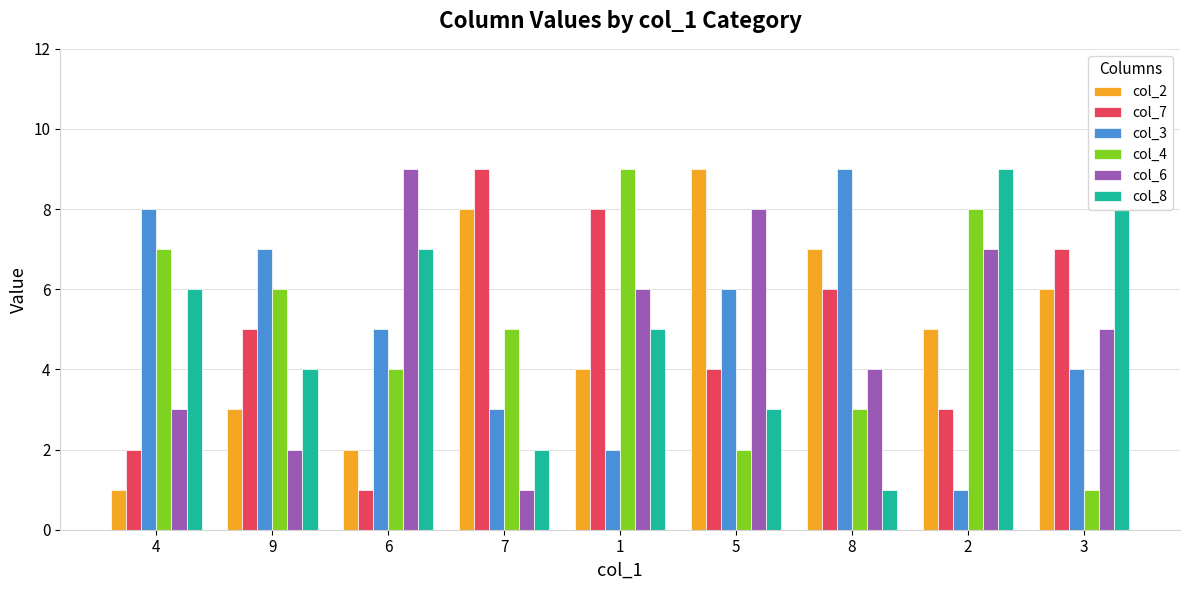

What is the sum of all col_7 values?

45